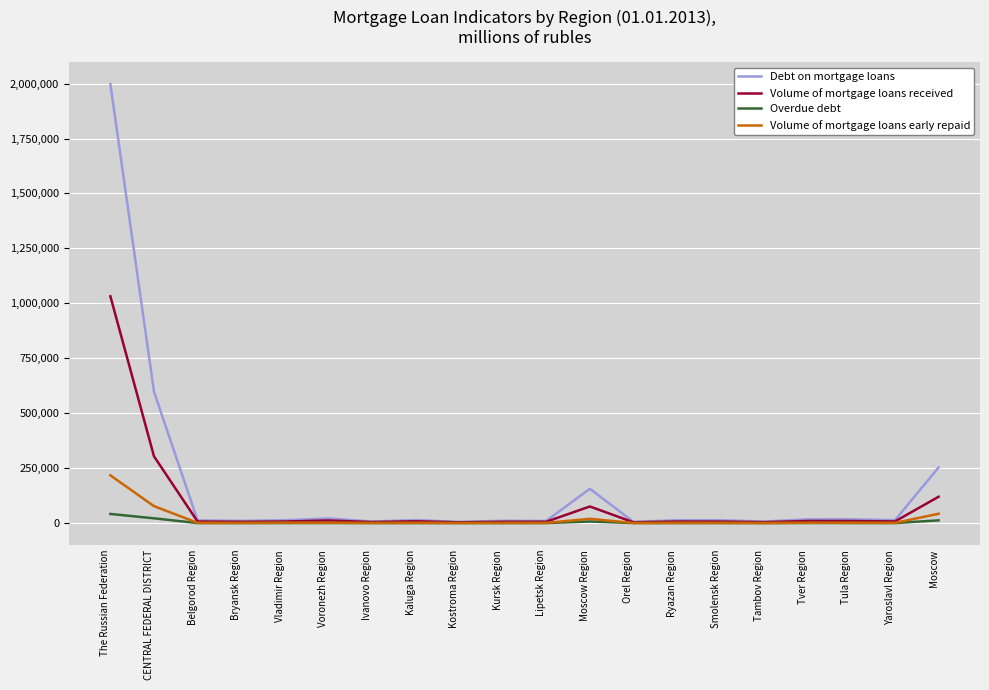

The value of Volume of mortgage loans received at The Russian Federation is 229122. True or false?

False